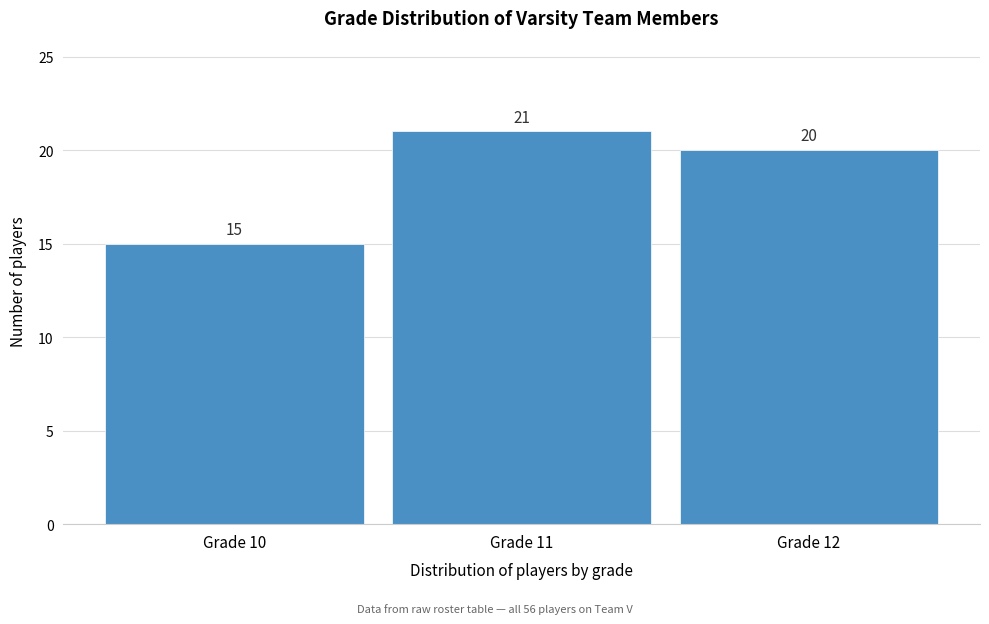

Reading right to left, list all the values displayed in this chart.

20	21	15